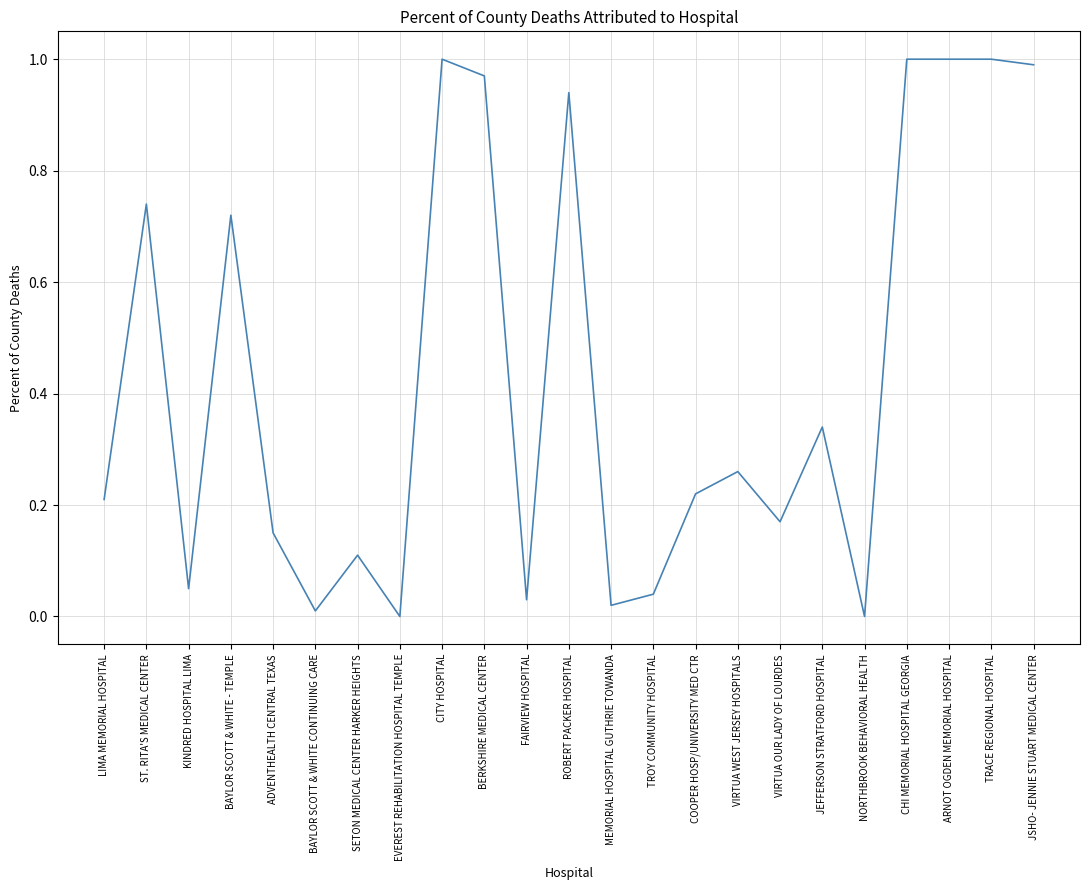

Is it true that the value at TROY COMMUNITY HOSPITAL is 0.1?

False